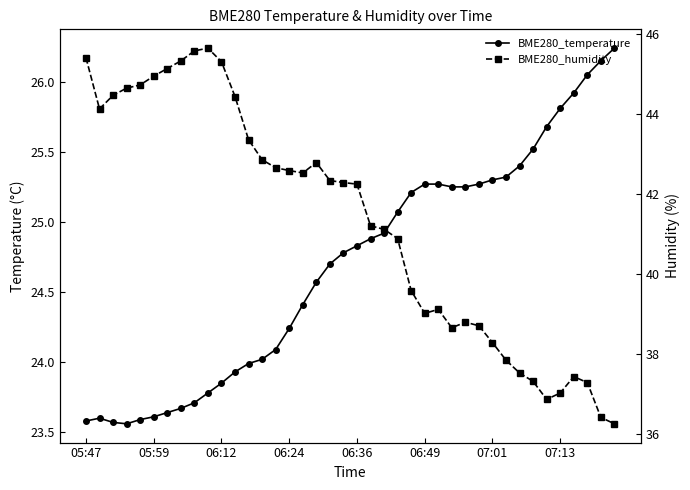

What is the average value of the BME280_temperature series?

24.7